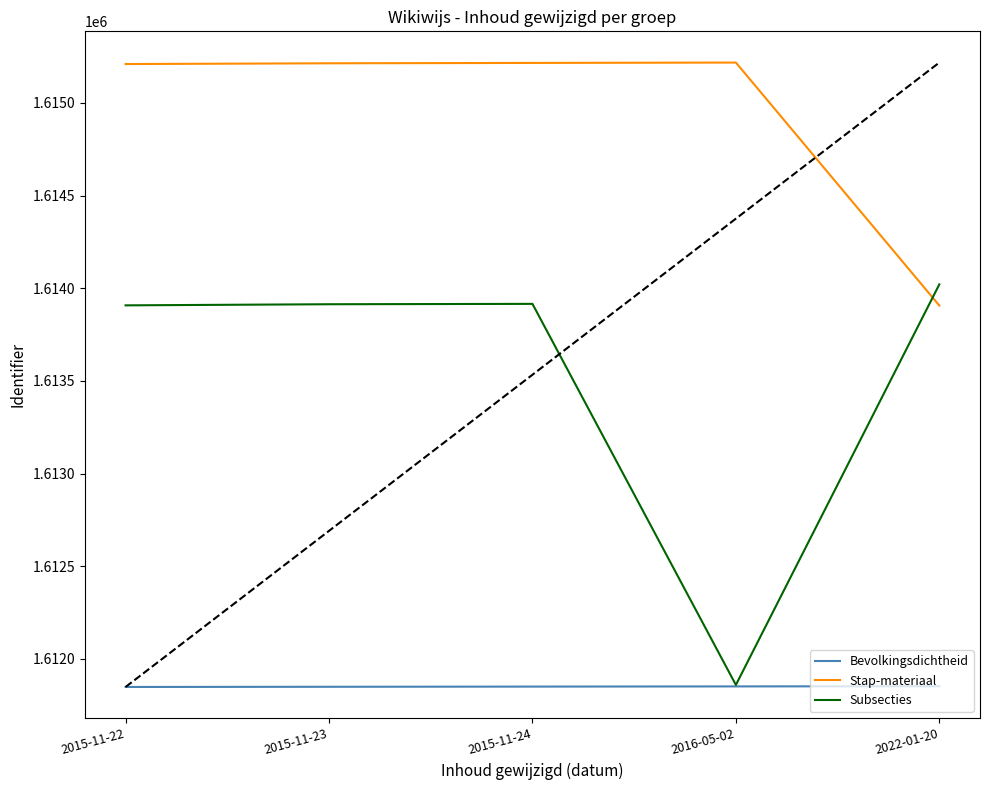

Does the chart have visible grid lines?

No